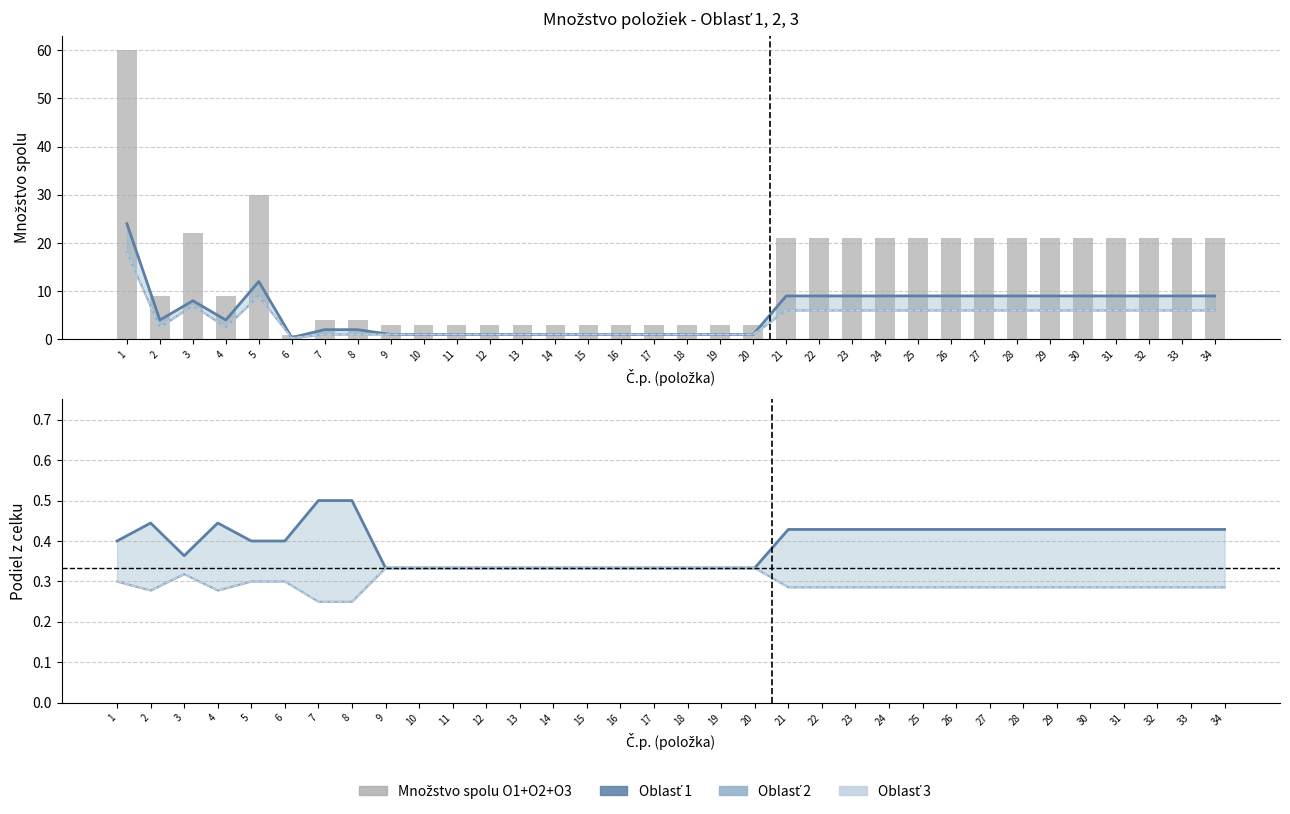

Which series changed the most between 13 and 21?

Množstvo spolu O1+O2+O3